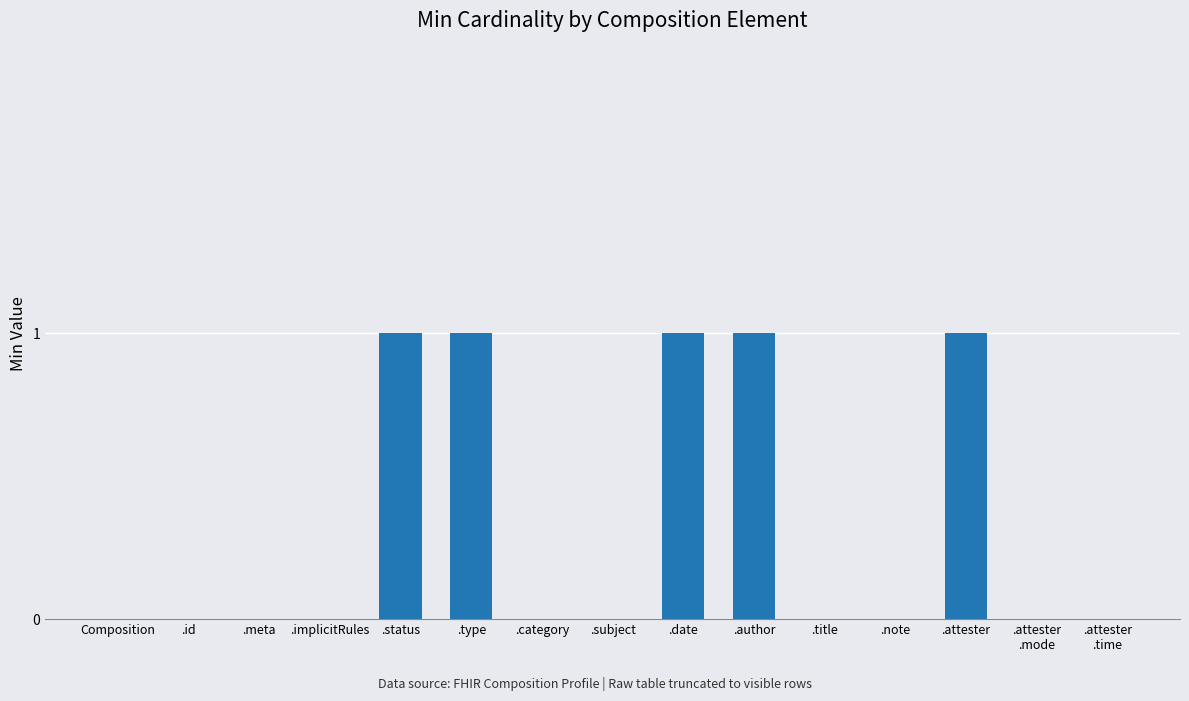

How many series are shown in this chart?

1